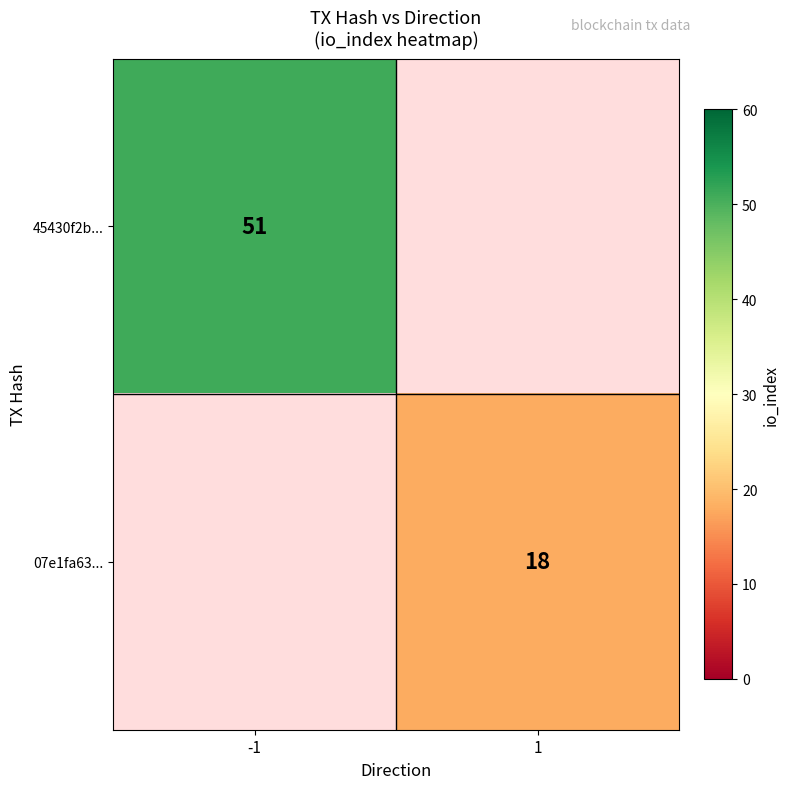

True or false: 45430f2b... has a value of 67 at -1.

False